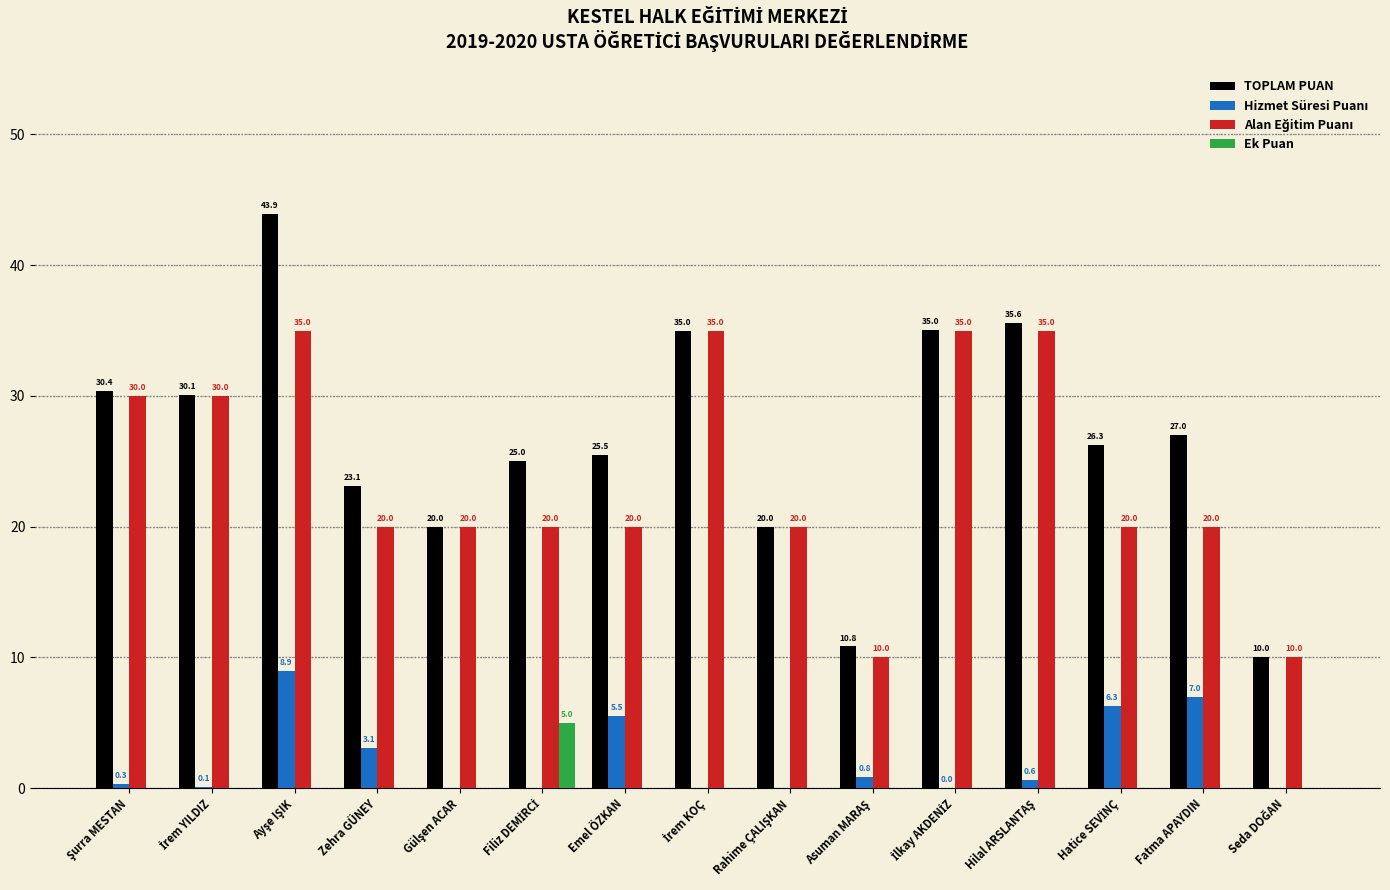

Which series has the largest total across all categories?

TOPLAM PUAN